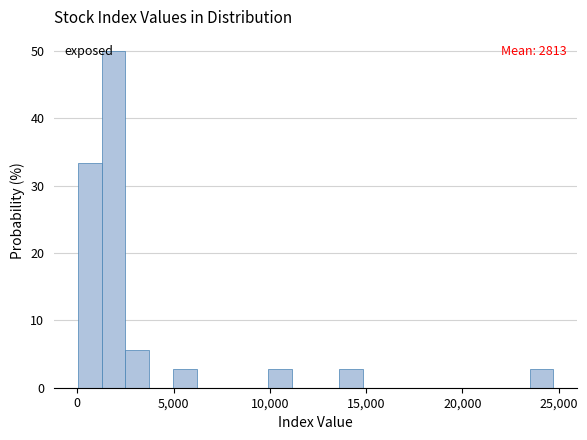

Around what value on the x-axis is the tallest bar? Give the approximate position of its centre, as read against the axis.

2000